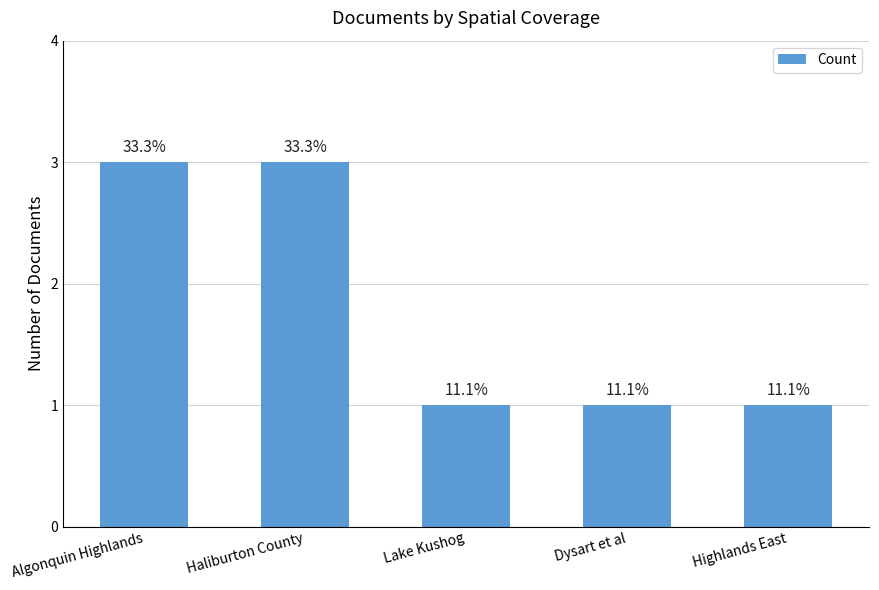

What is the sum of all values?

9